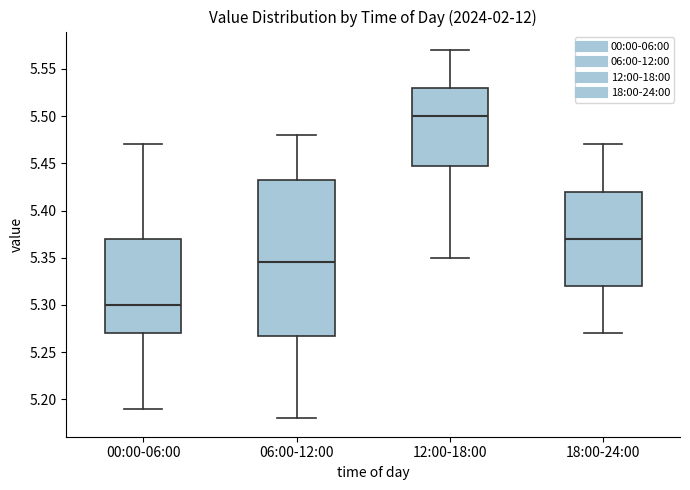

Where is the upper edge of the box for 06:00-12:00 on the y-axis? The values are not printed on the chart, so give them approximately, as read against the axis.

5.435